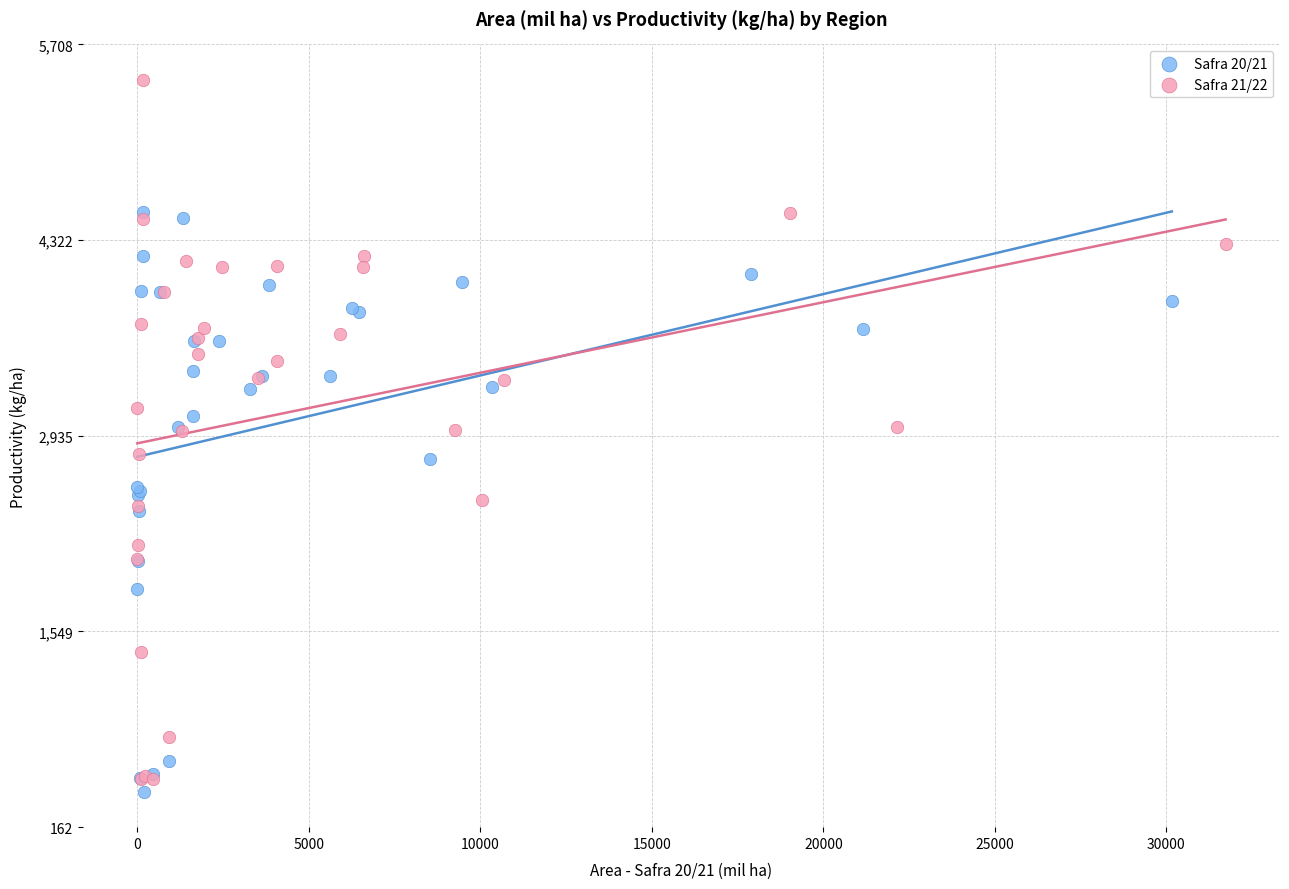

Which series contains the highest Y value?

Safra 21/22